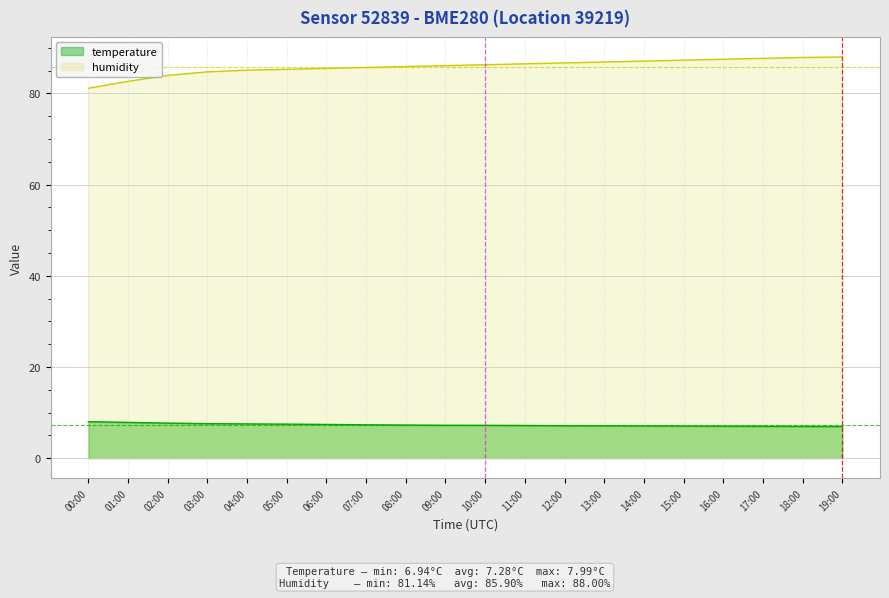

Between 15:00 and 16:00, which is larger?

15:00